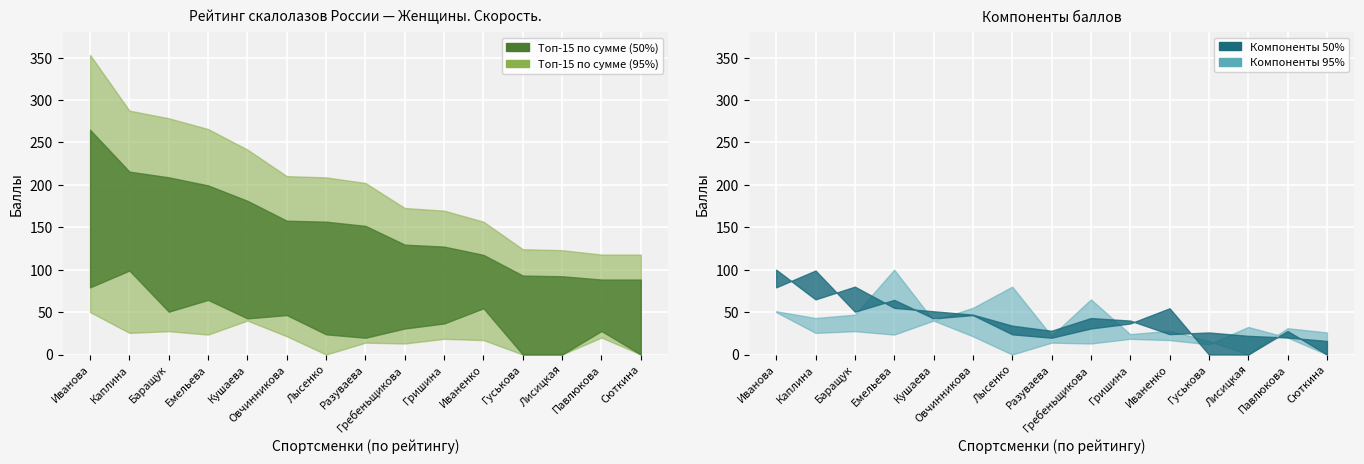

The value of ВС Тюмень at Лисицкая Вероника is -64.8. True or false?

False